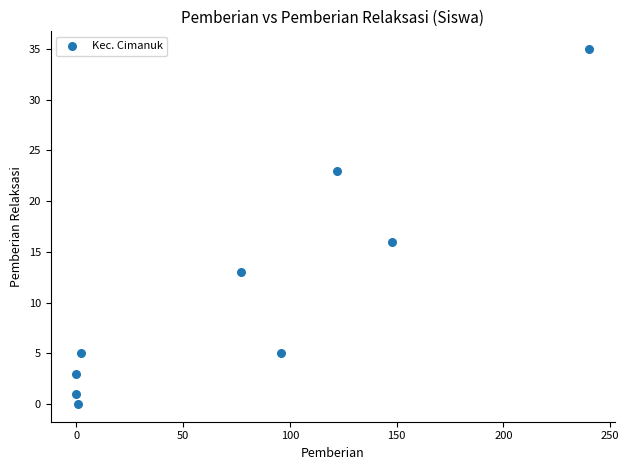

What is the average Y value?

11